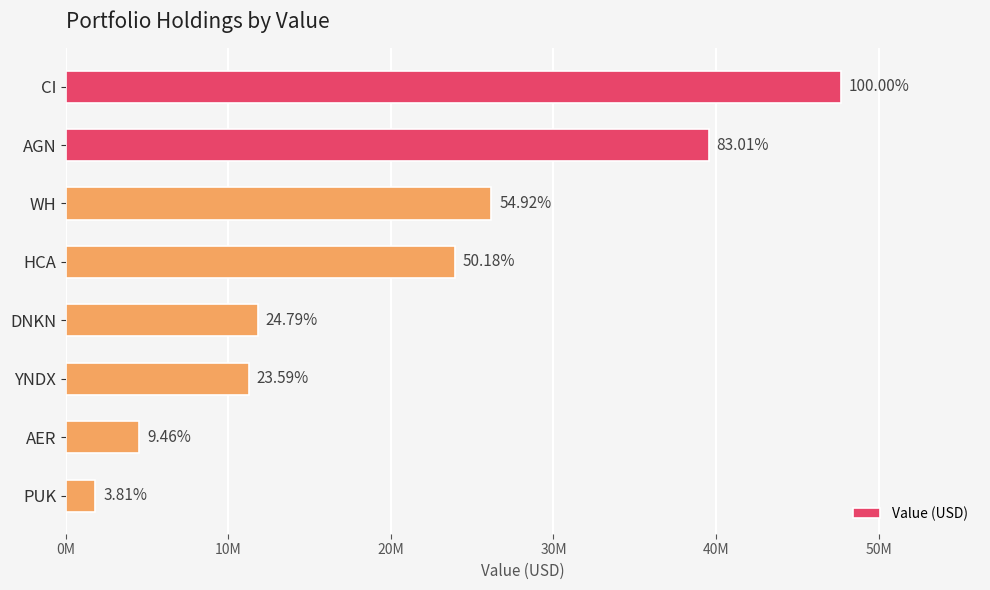

Are the bars horizontal?

Yes